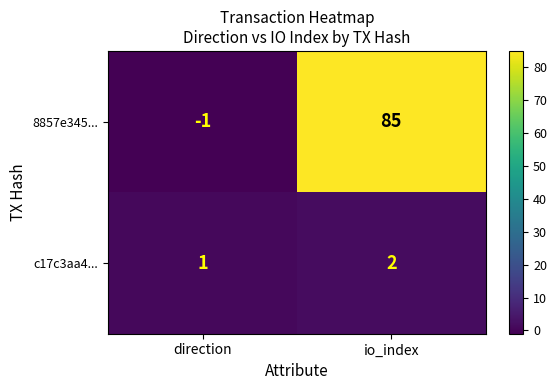

How many data points in 8857e345... are less than 85?

1